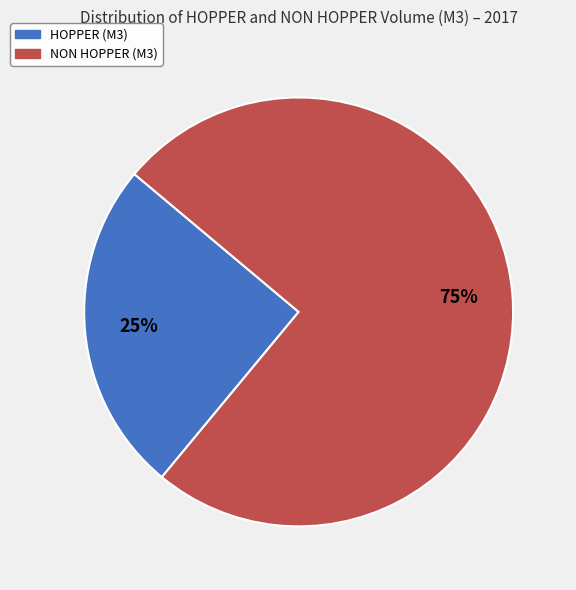

To the nearest percent, what is the average slice percentage?

50%